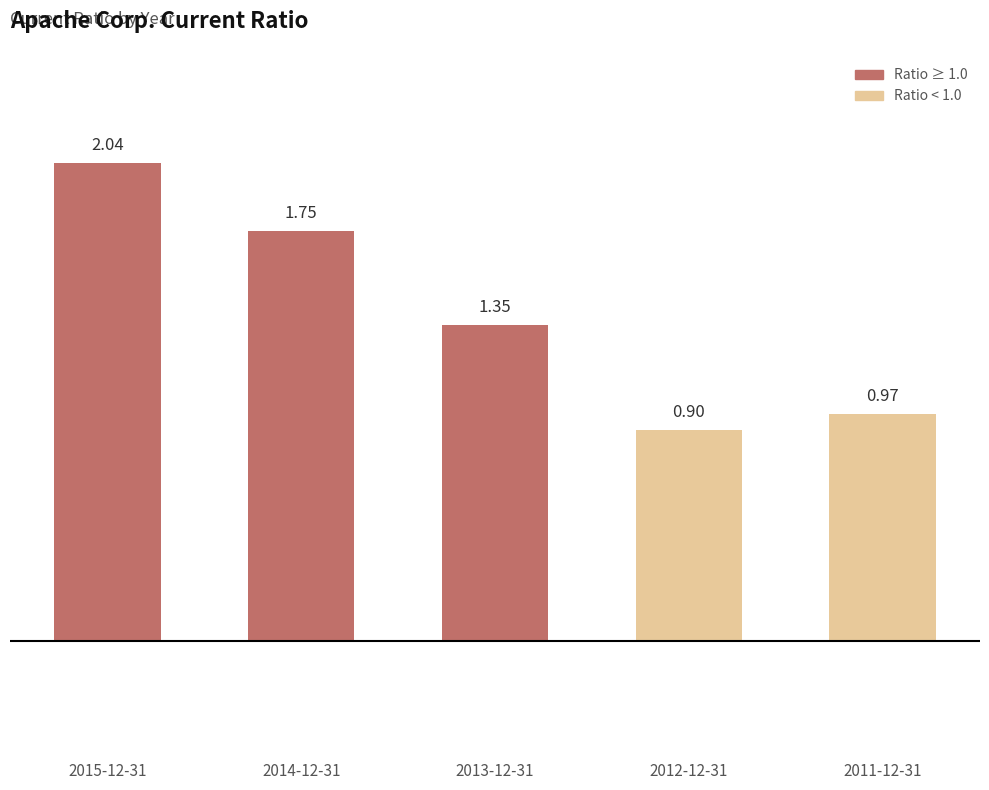

What is the sum of all values?

7.0